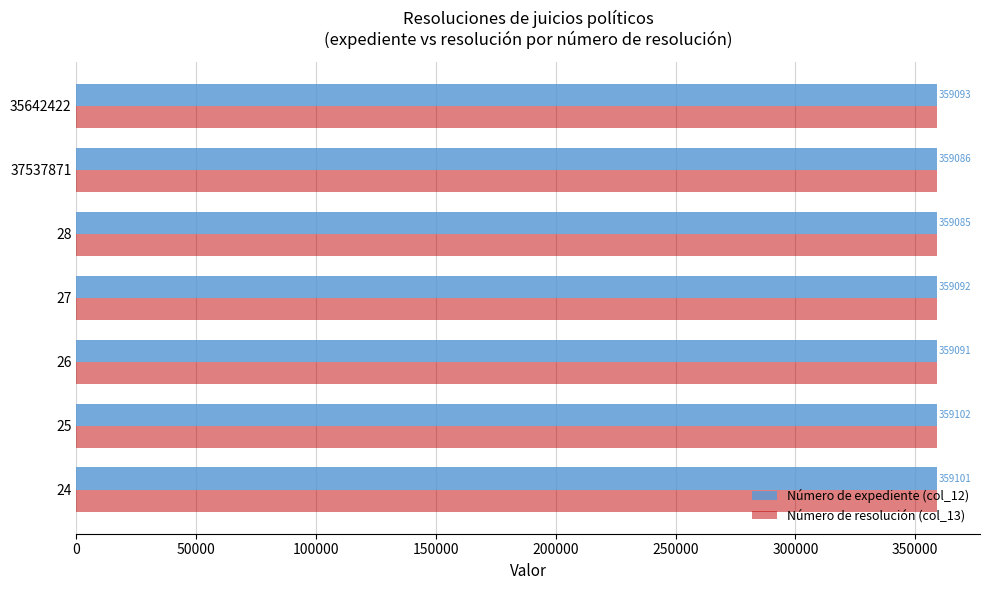

At which category is the sum across all series the highest?

25